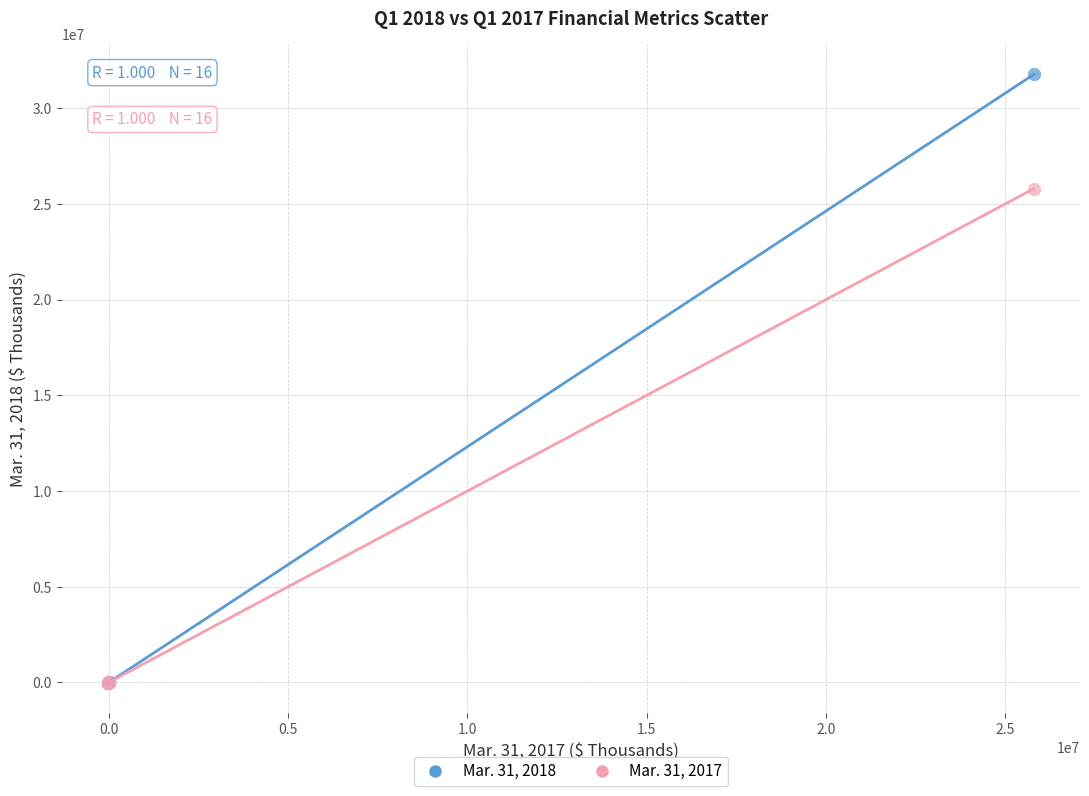

Across all series, what Y value is closest to 15869388?

25791591.0